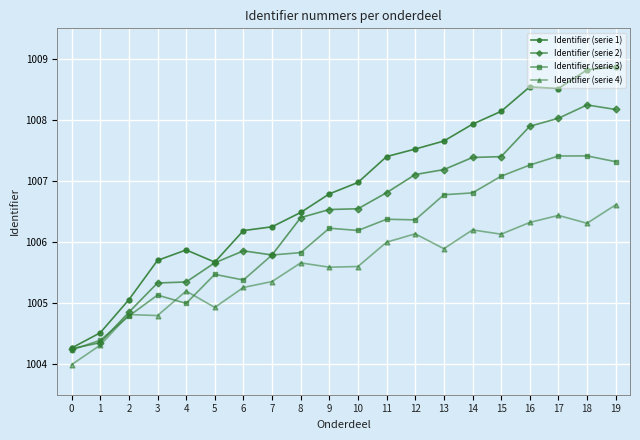

What are all the series names shown in the legend?

Identifier (serie 1), Identifier (serie 2), Identifier (serie 3), Identifier (serie 4)